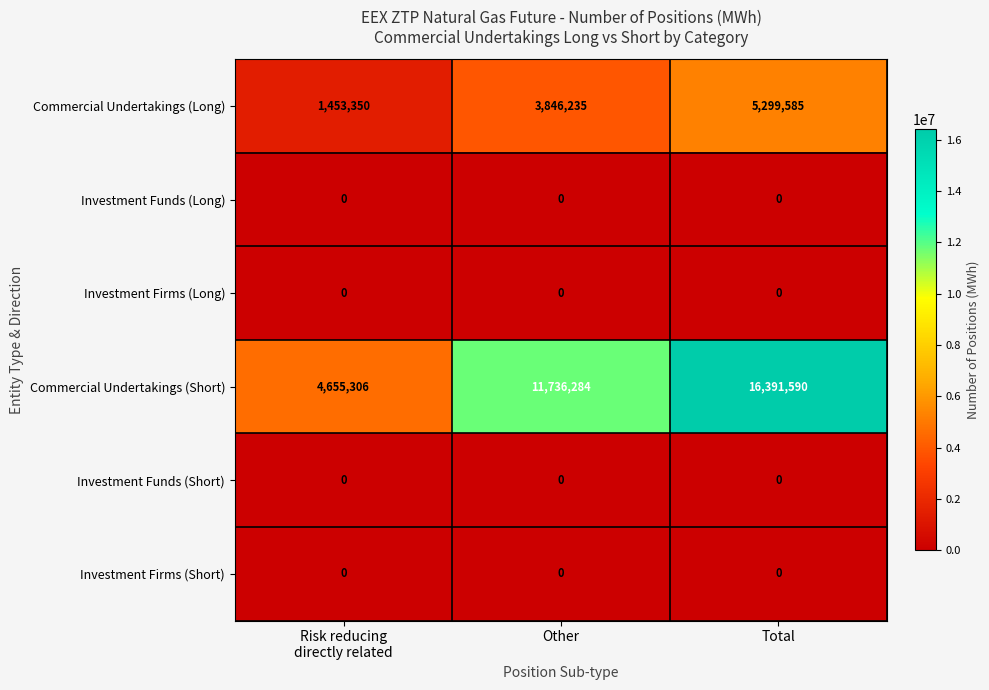

Reading right to left, list all the values displayed in this chart.

Commercial Undertakings (Long): 5299585	3846235	1453350
Investment Funds (Long): 0	0	0
Investment Firms (Long): 0	0	0
Commercial Undertakings (Short): 16391590	11736284	4655306
Investment Funds (Short): 0	0	0
Investment Firms (Short): 0	0	0